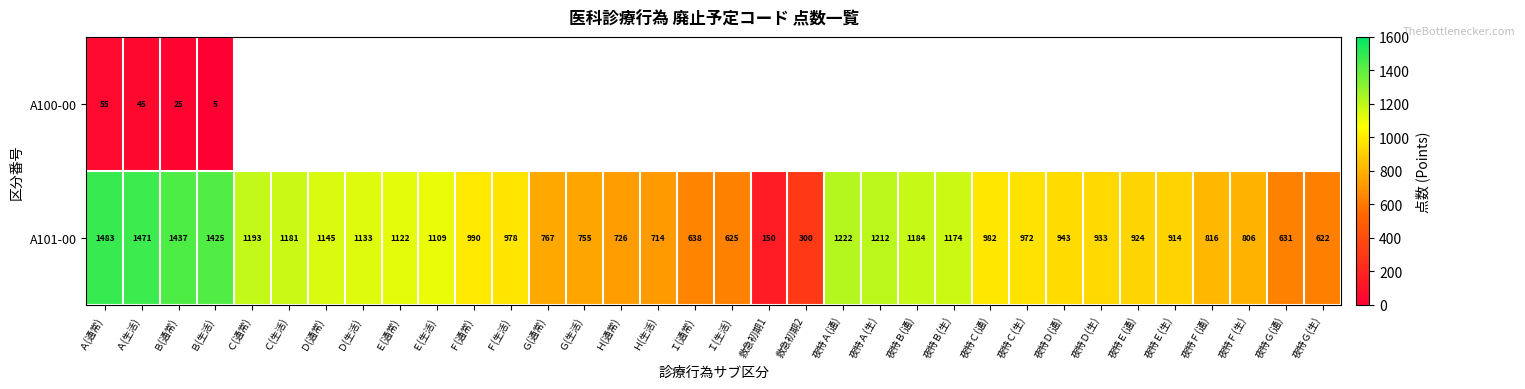

What is the total value across all series at Ｂ(生活)?

1430